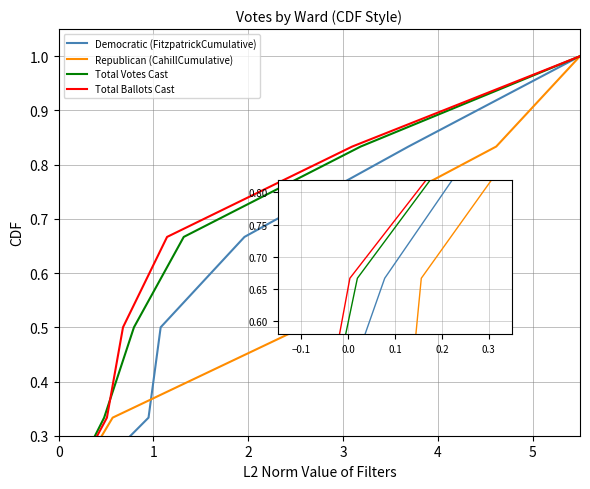

Which series has the largest total across all categories?

Democratic (FitzpatrickCumulative)